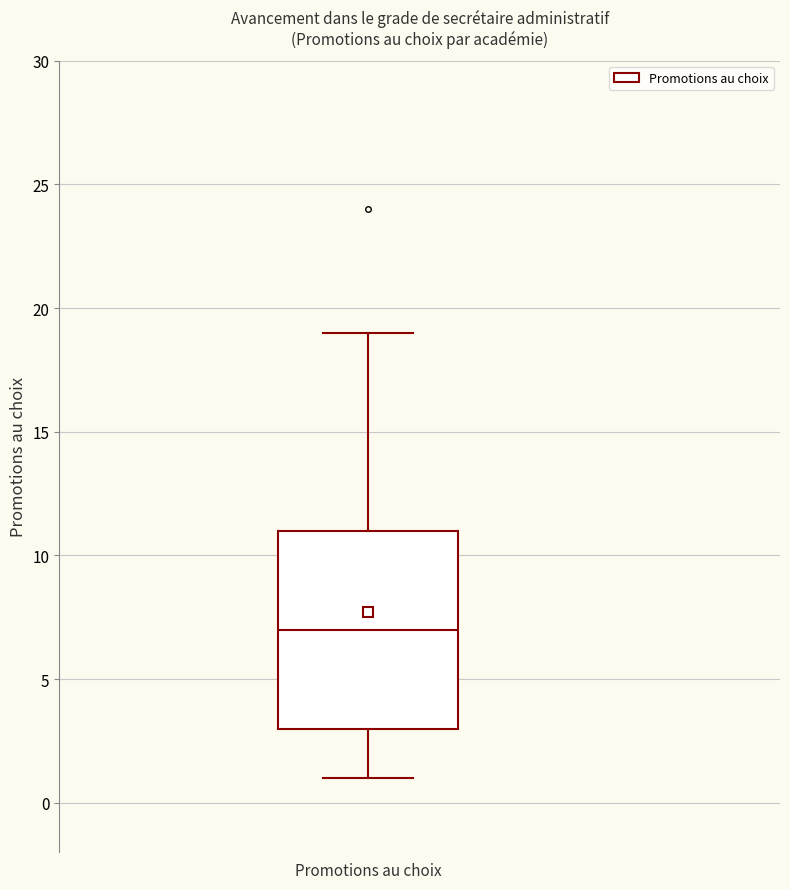

Transcribe this box plot: give where the median line is, the range the box spans, and where the two whiskers end, as read against the y-axis. The values are not printed on the chart, so give them approximately, as read against the axis.

median 7, box 3 to 11, whiskers 1 to 19